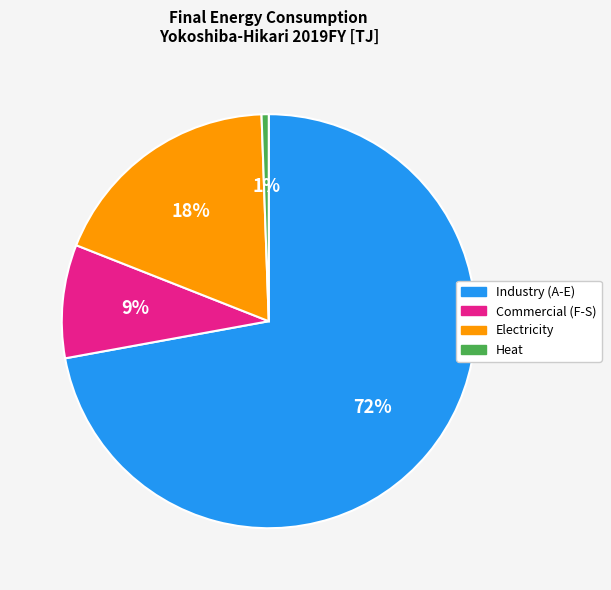

Does any single category account for the majority?

Yes